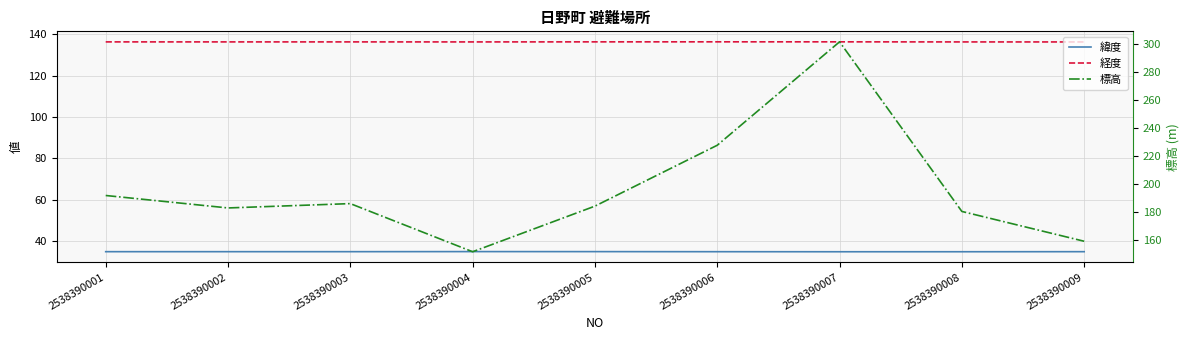

Reading left to right, transcribe all the data shown in this chart.

緯度: 35.0	35.0	35.0	35.1	35.0	35.0	35.0	35.0	35.0
経度: 136.2	136.2	136.2	136.2	136.3	136.3	136.3	136.2	136.2
標高: 192.0	183.1	186.2	151.8	184.4	227.9	301.8	180.6	159.3